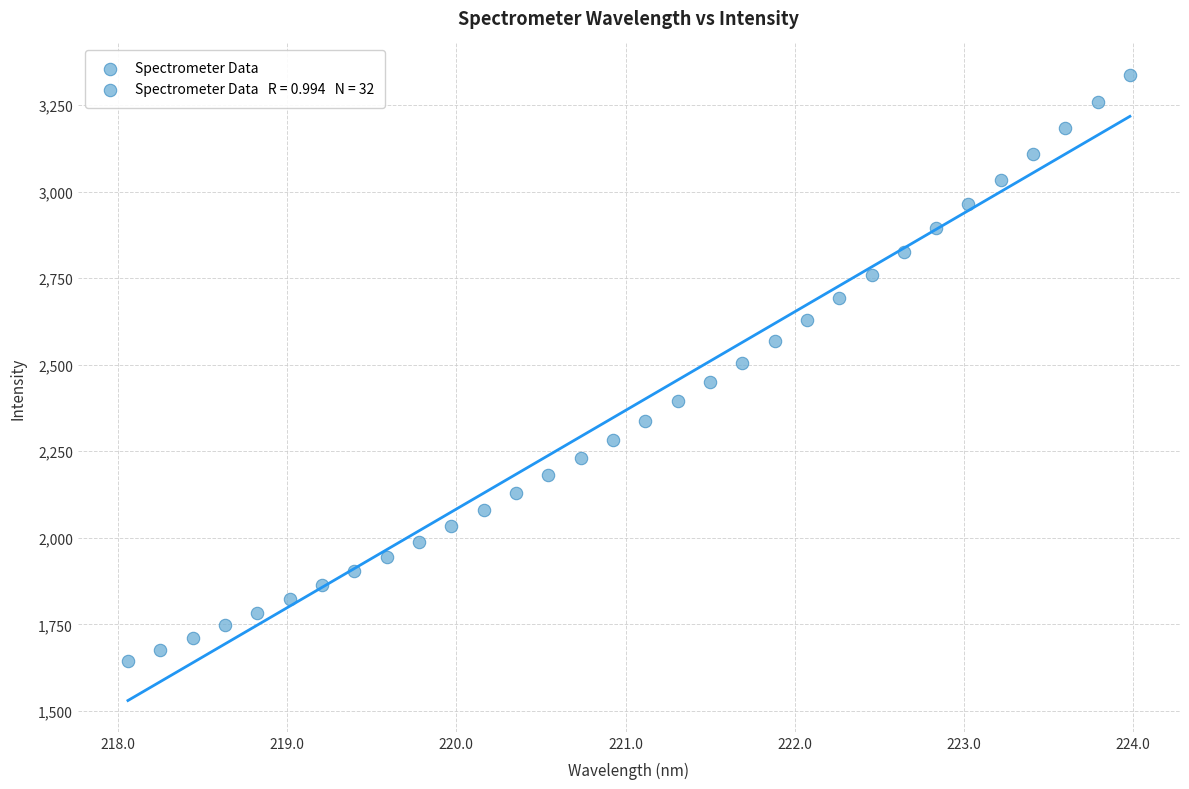

What is the range of Y values (max minus min)?

1692.7